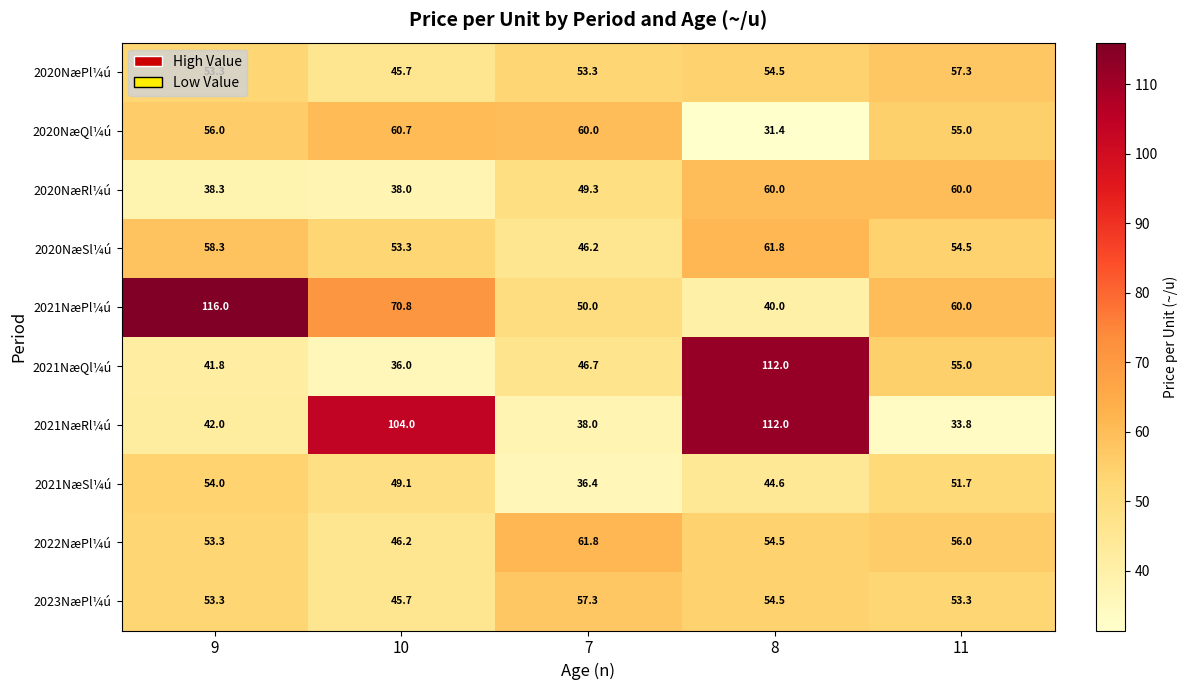

The value of 2020NæQl¼ú at 8 is 45.1. True or false?

False